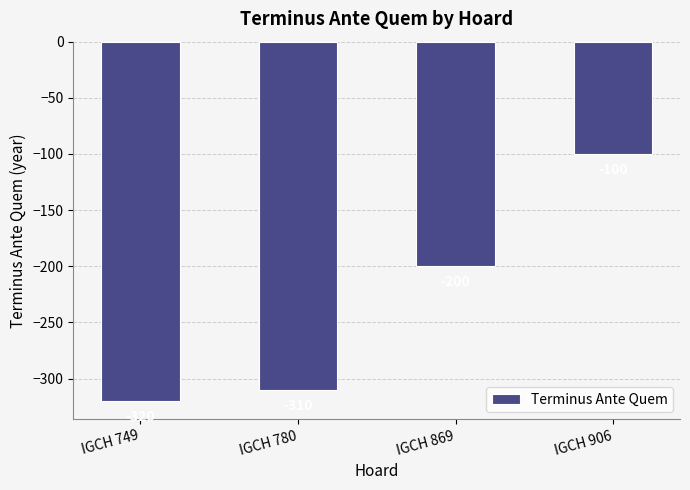

Between IGCH 749 and IGCH 869, which is larger?

IGCH 869